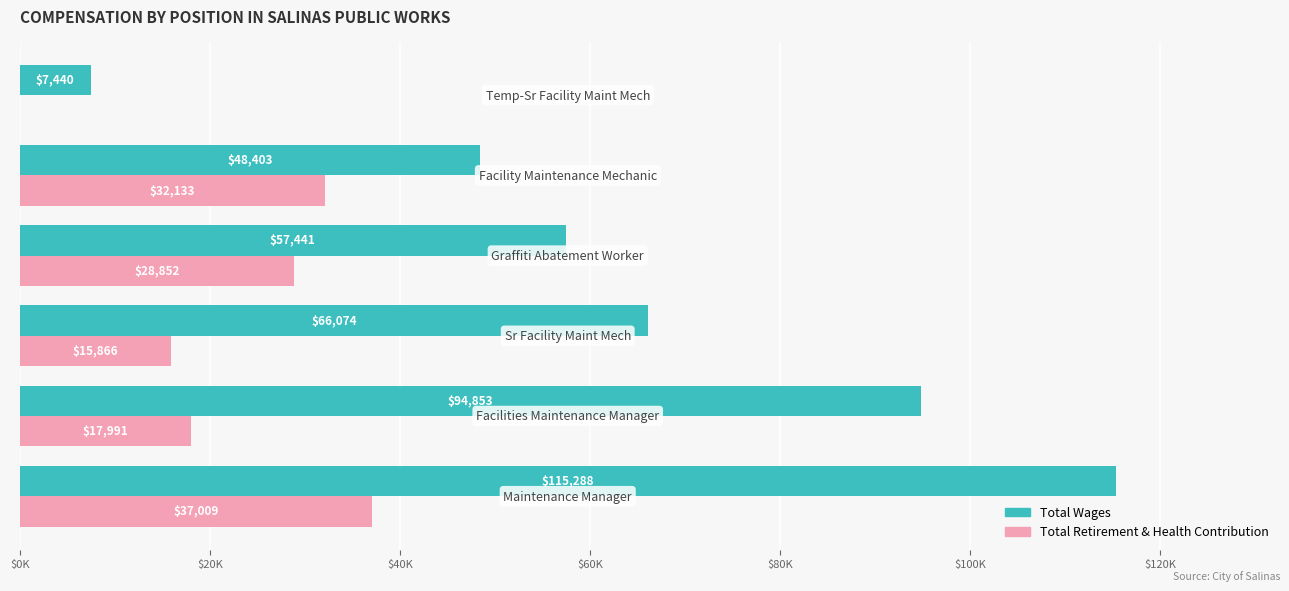

What are all the series names shown in the legend?

Total Wages, Total Retirement & Health Contribution